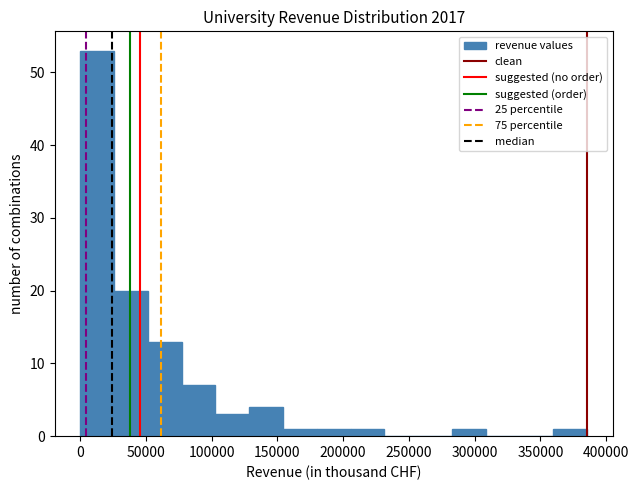

Over which range of the x-axis is the bar tallest?

0 to 25000